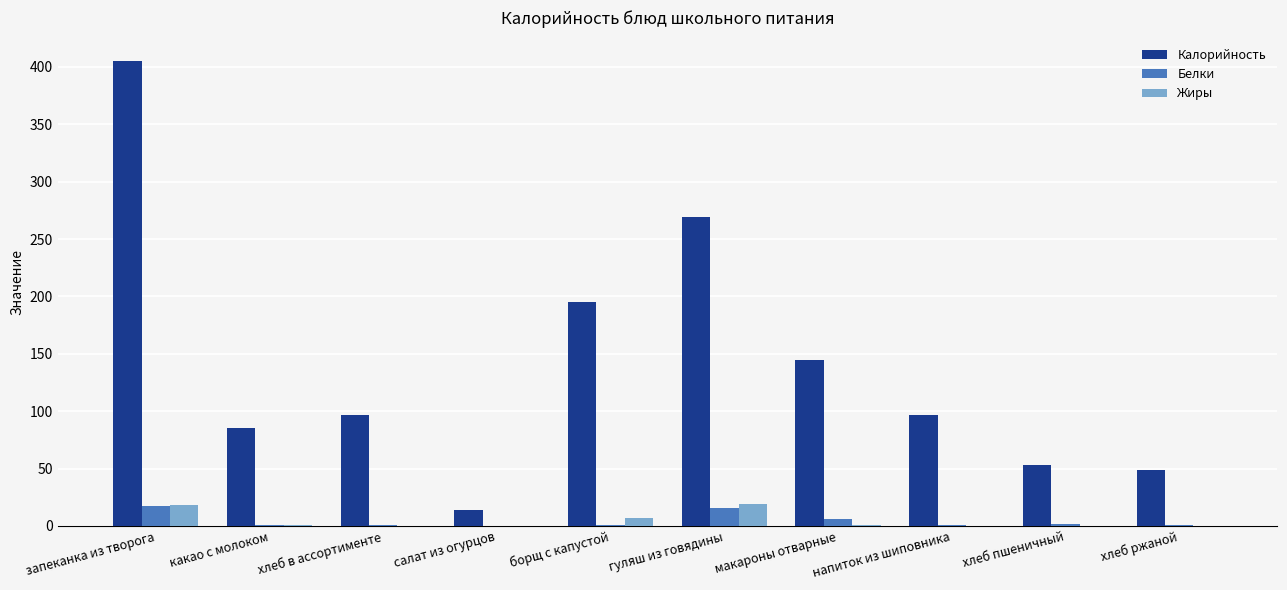

The value of Калорийность at напиток из шиповника is 97.0. True or false?

True